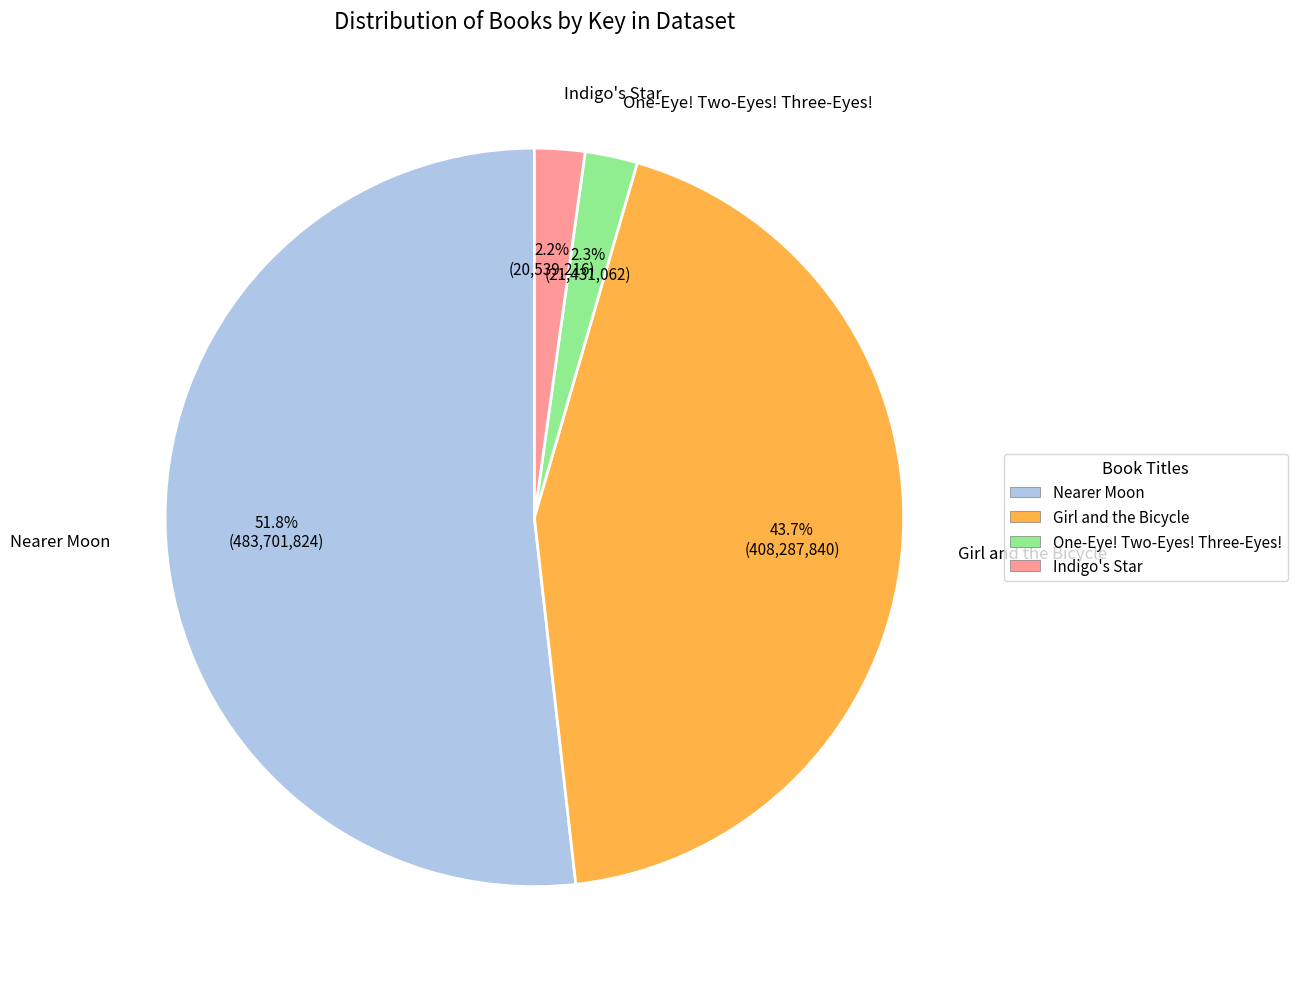

Which has a higher value, Indigo's Star or Girl and the Bicycle?

Girl and the Bicycle